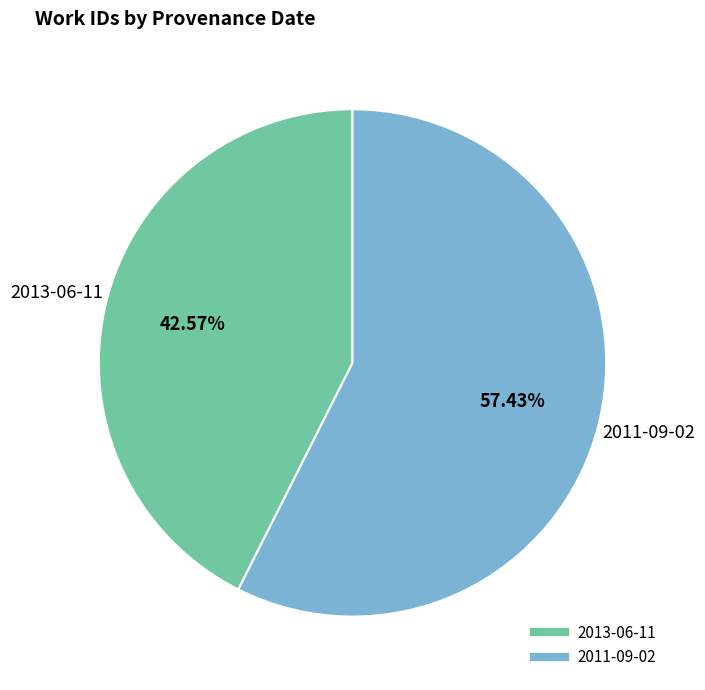

Count the number of slices in the pie.

2